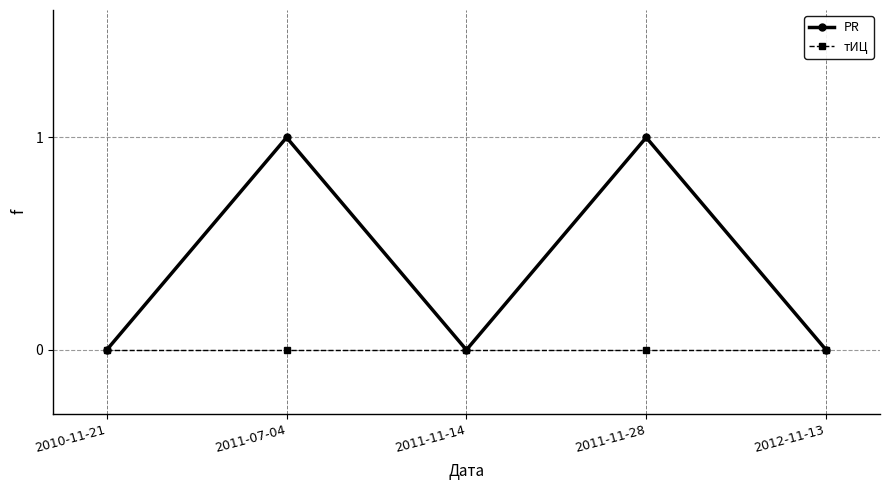

Count the PR values in the range 0 to 1.

5